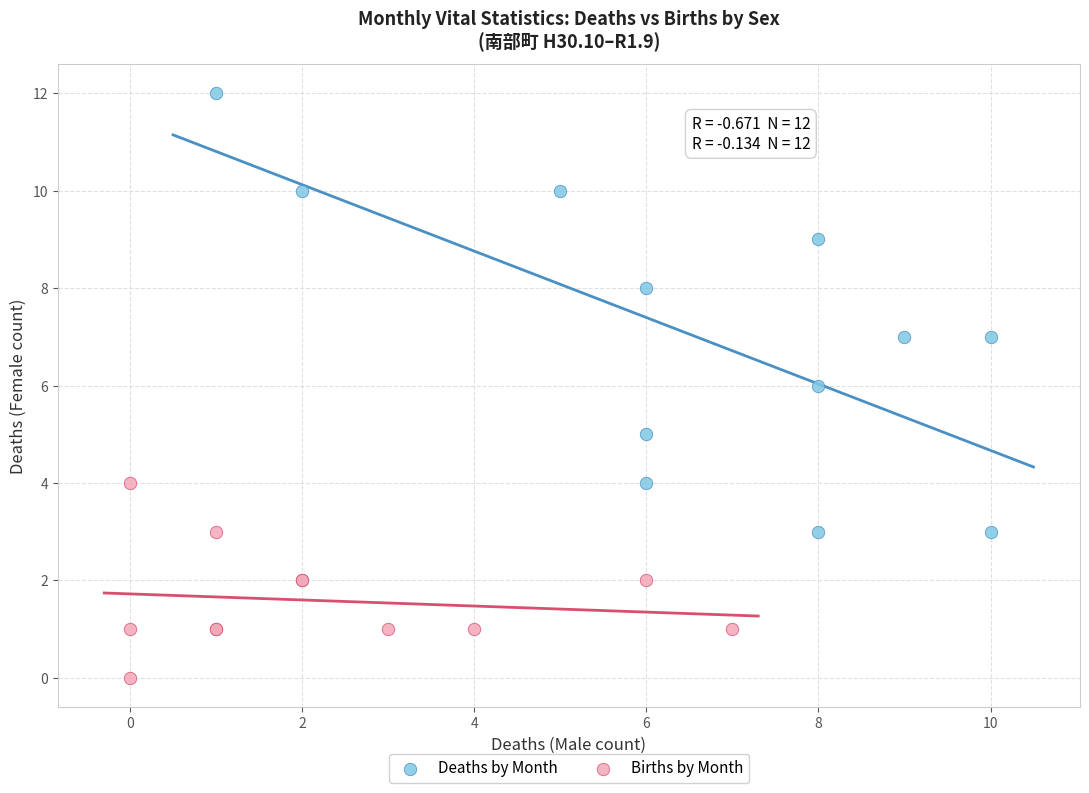

Which series has the largest Y range (max minus min)?

Deaths by Month